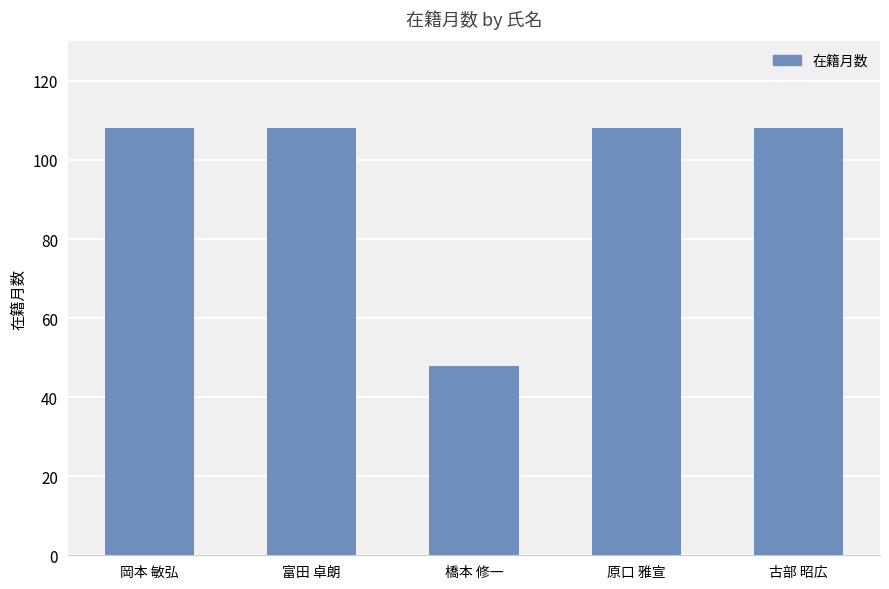

What is the ratio of the value at 原口 雅宣 to the value at 岡本 敏弘?

1.0